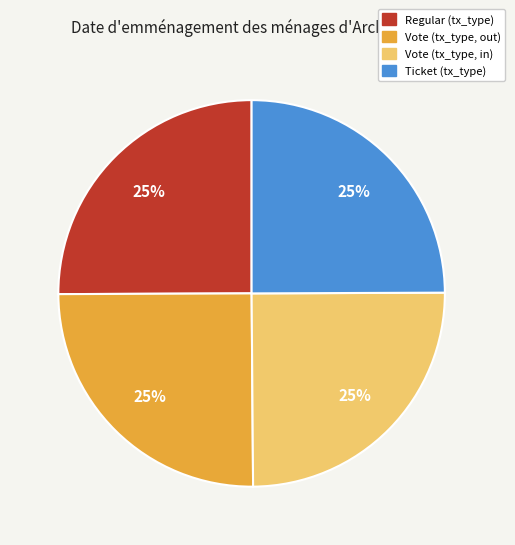

Does any single category account for the majority?

No